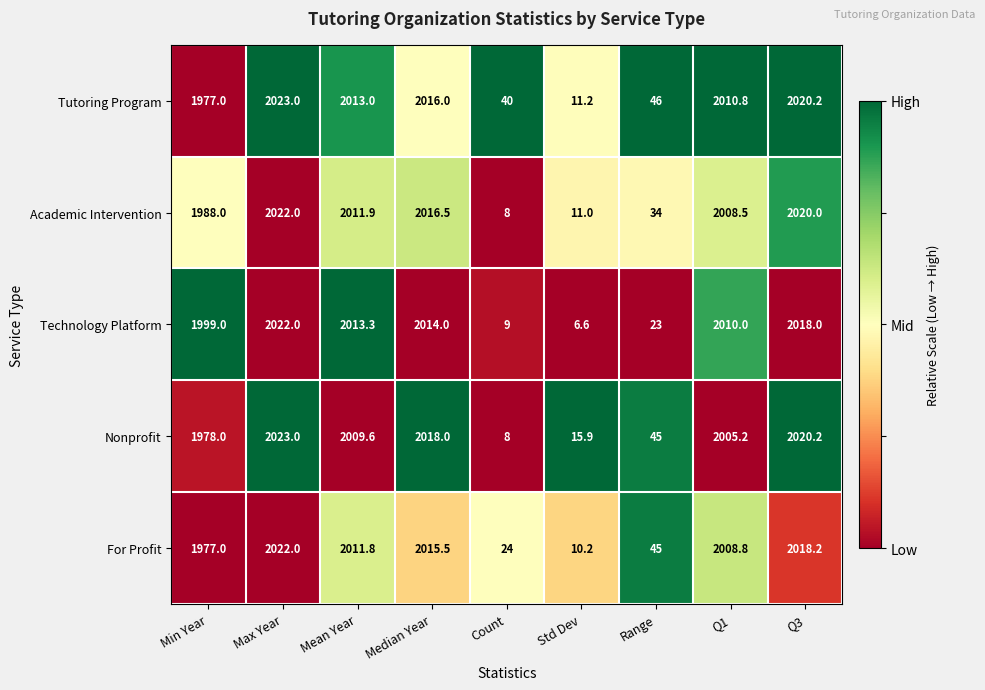

What is the total value across all series at Range?

193.0